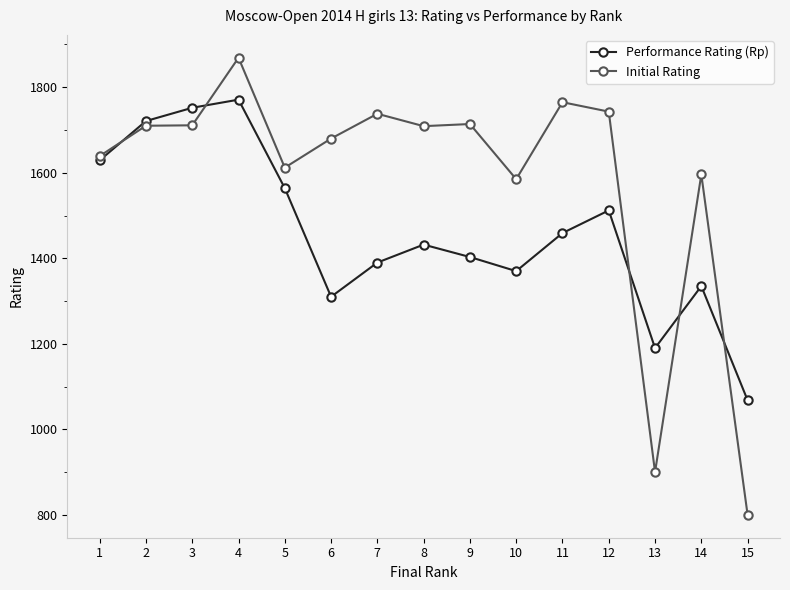

Which series has the widest spread of values?

Initial Rating